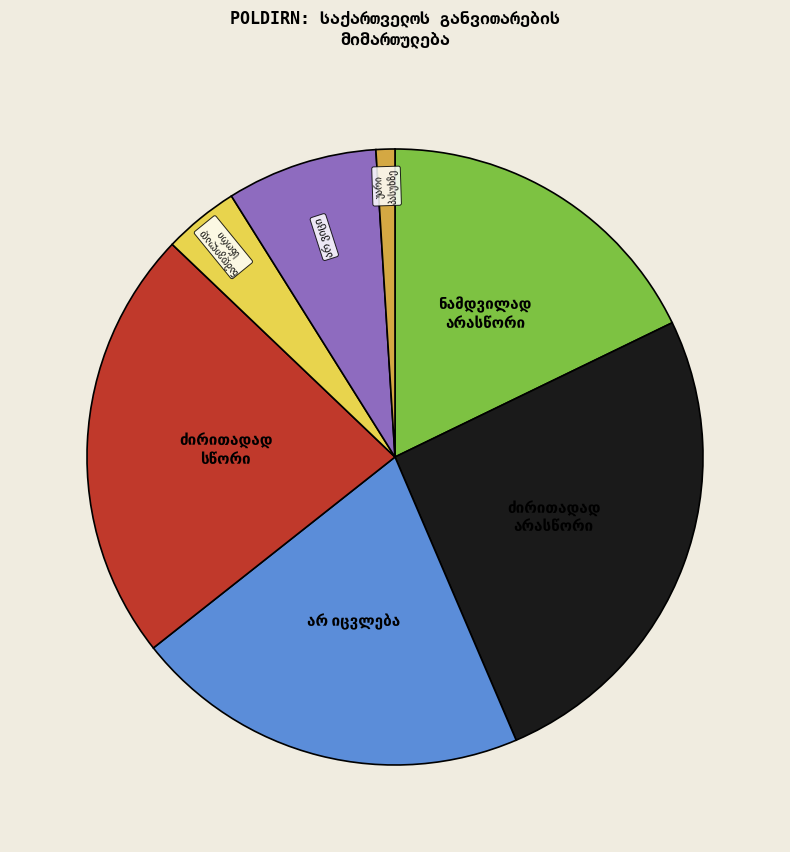

Is there a majority slice in this chart?

No